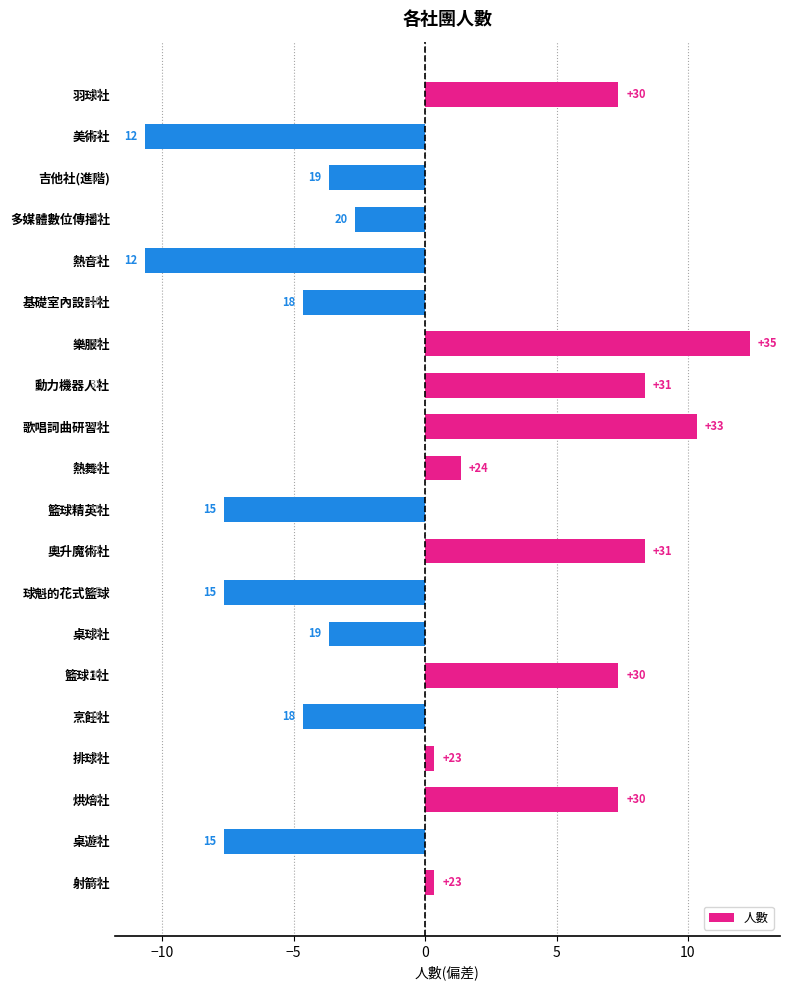

How many bars are there in total?

20